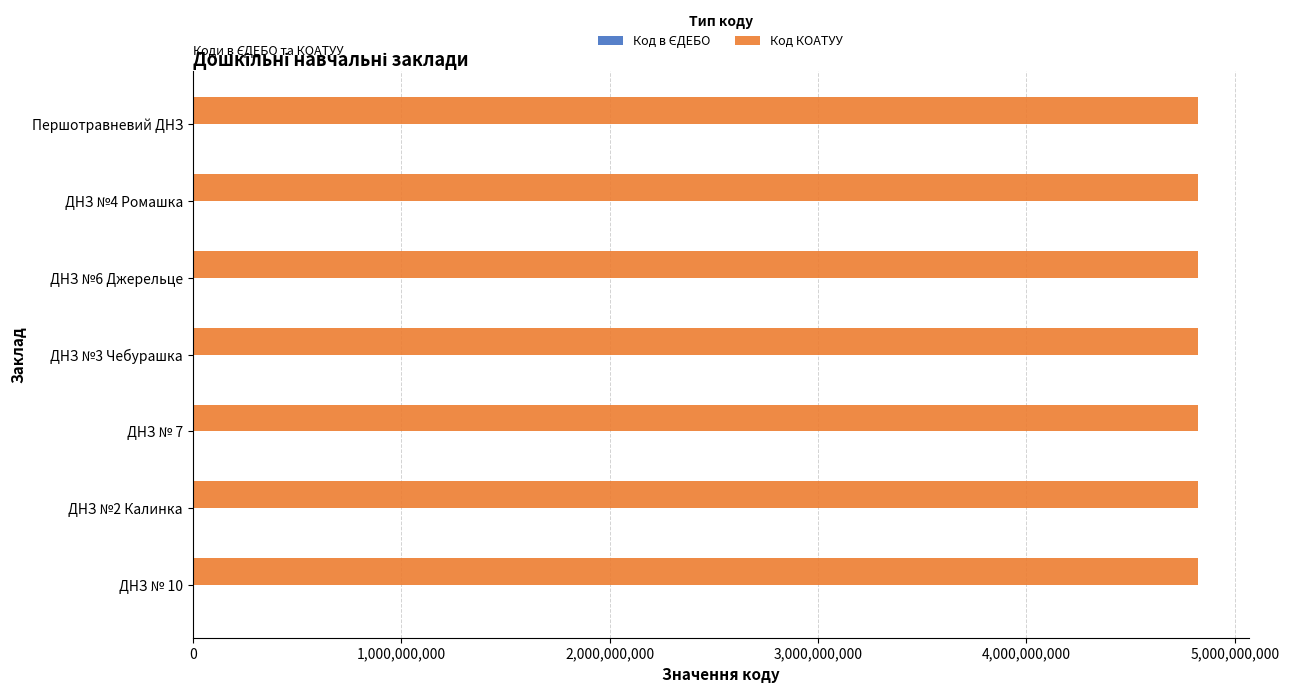

How many categories are shown in the chart?

7